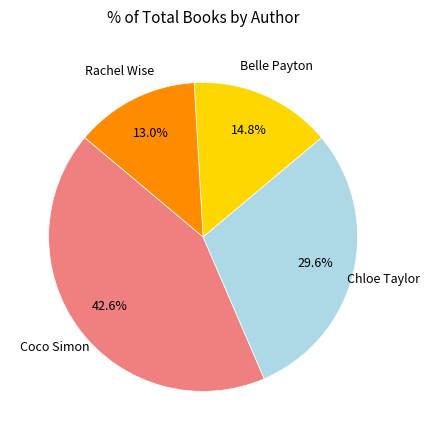

Is there any slice that represents more than half of the pie?

No